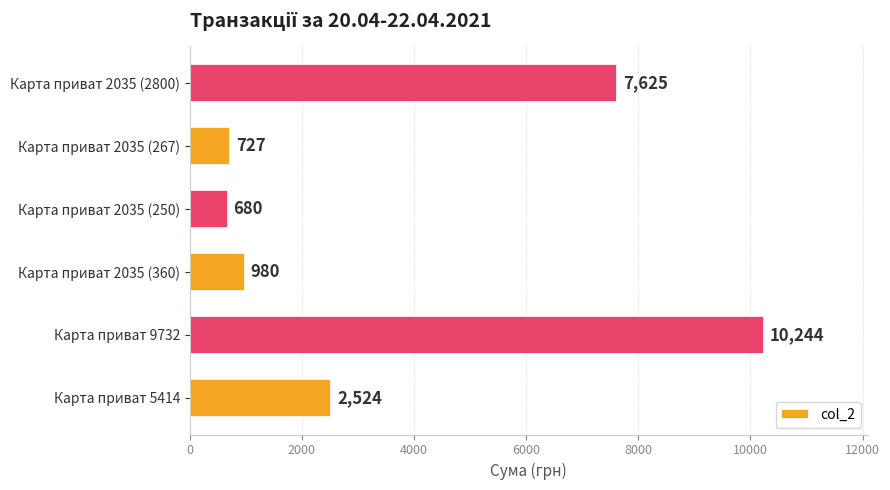

Approximately how many times larger is the value at Карта приват 9732 compared to Карта приват 2035 (2800)?

1.3